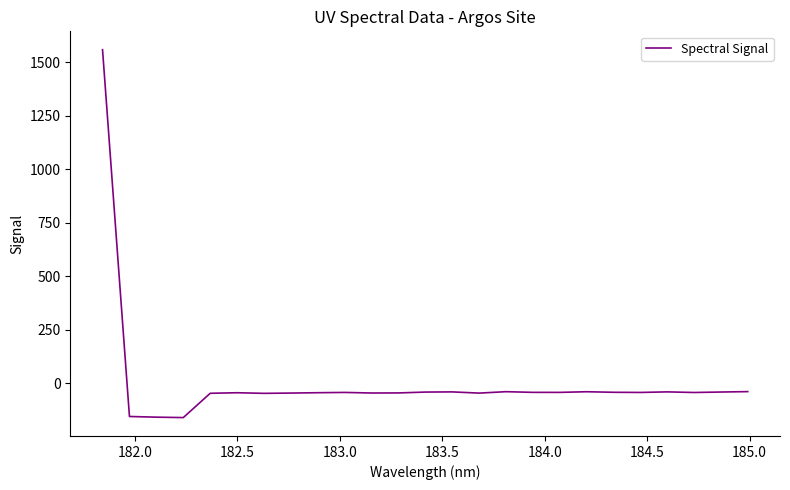

What is the maximum value shown in the chart?

1557.7